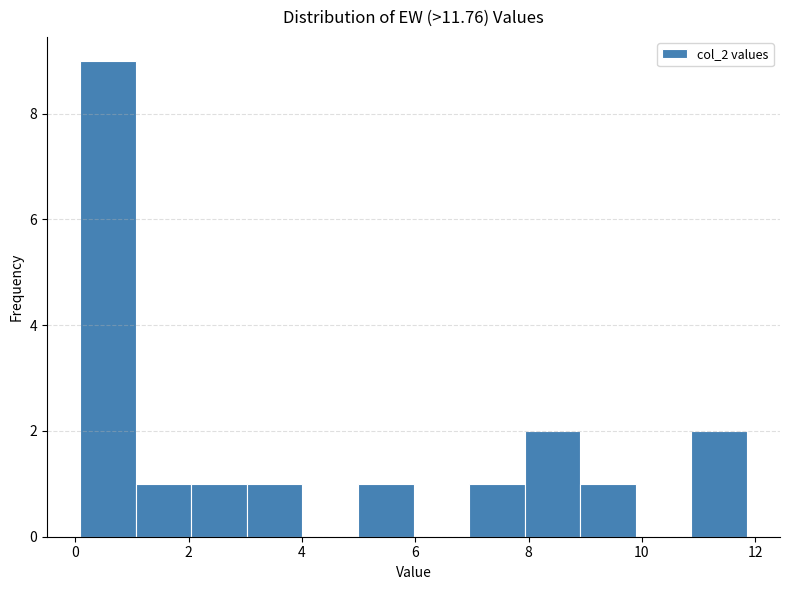

Reading left to right, list every bar in this chart as the range it spans on the x-axis followed by its height. Neither the bar edges nor the heights are printed on the chart, so give them approximately, as read against the axes.

0.0 to 1.0: 9
1.0 to 2.0: 1
2.0 to 3.0: 1
3.0 to 4.0: 1
4.0 to 5.0: 0
5.0 to 6.0: 1
6.0 to 7.0: 0
7.0 to 8.0: 1
8.0 to 9.0: 2
9.0 to 9.8: 1
9.8 to 10.8: 0
10.8 to 11.8: 2